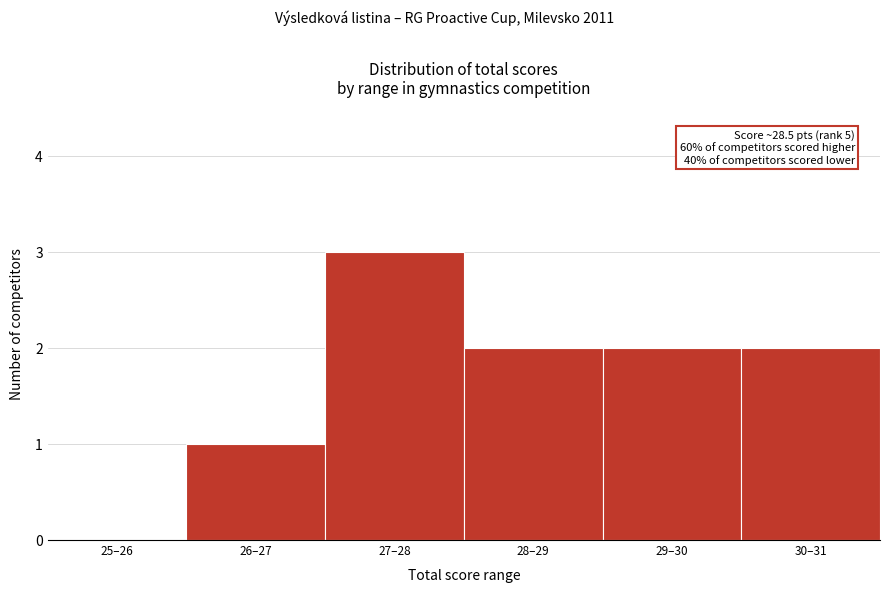

Reading left to right, list all the values displayed in this chart.

25–26=0	26–27=1	27–28=3	28–29=2	29–30=2	30–31=2